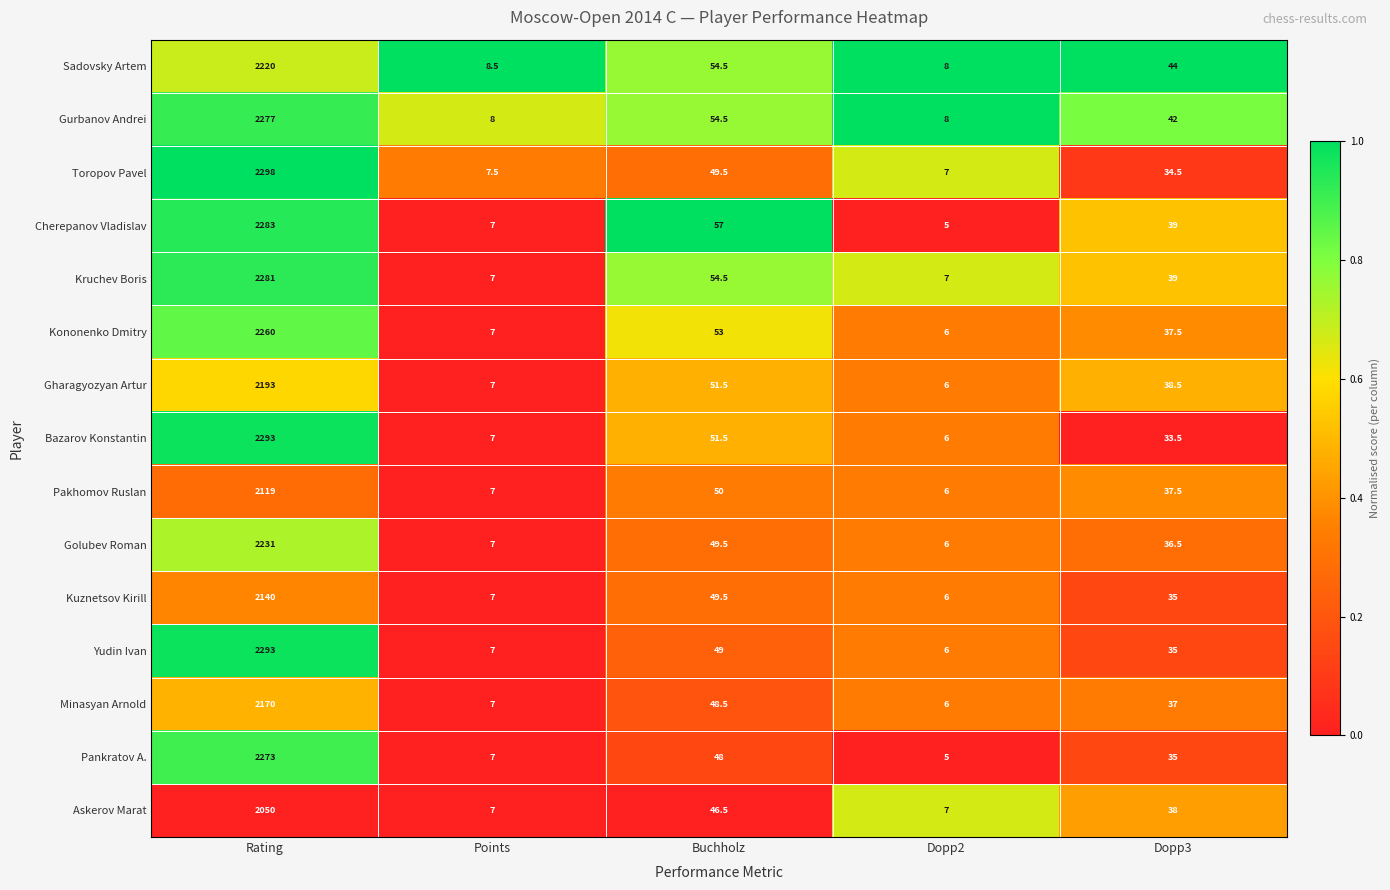

The value of Sadovsky Artem at Points is 2.6. True or false?

False